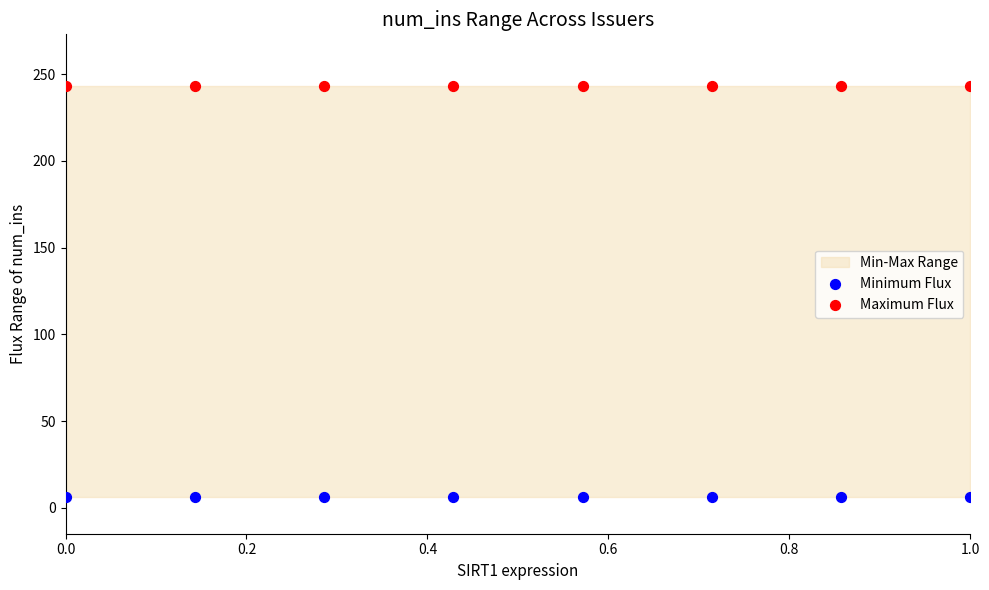

Which series reaches the minimum Y coordinate?

Minimum Flux